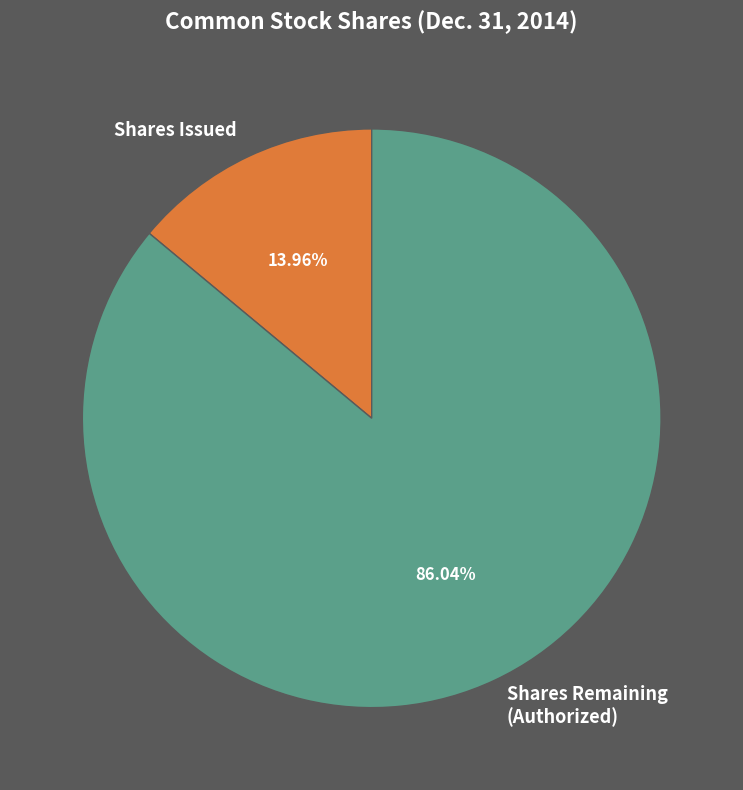

Rank the categories by value from lowest to highest.

Shares Issued, Shares Remaining (Authorized)